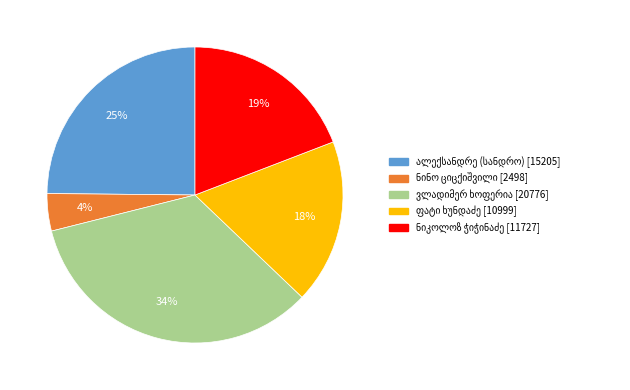

Is there any slice that represents more than half of the pie?

No